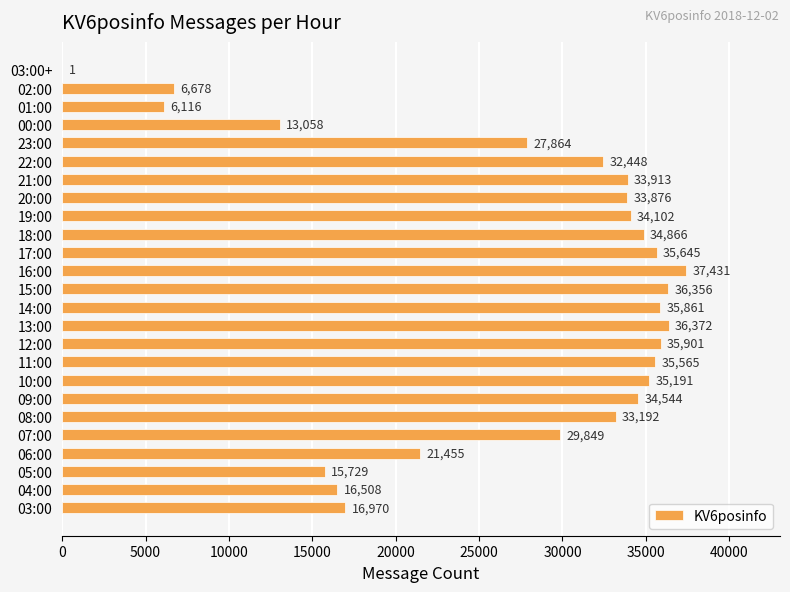

What is the sum of all values?

679491